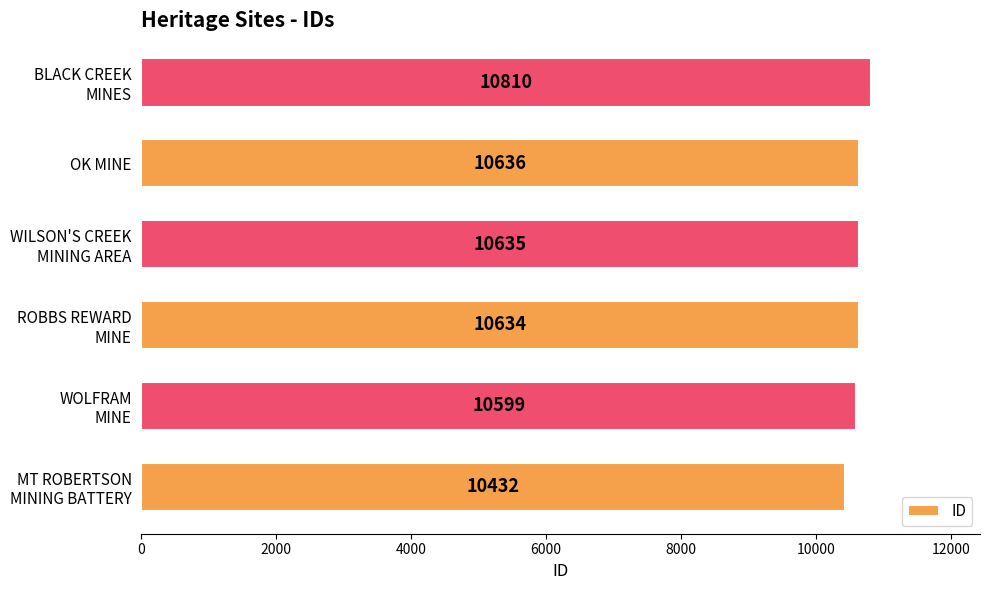

What is the maximum value shown in the chart?

10810